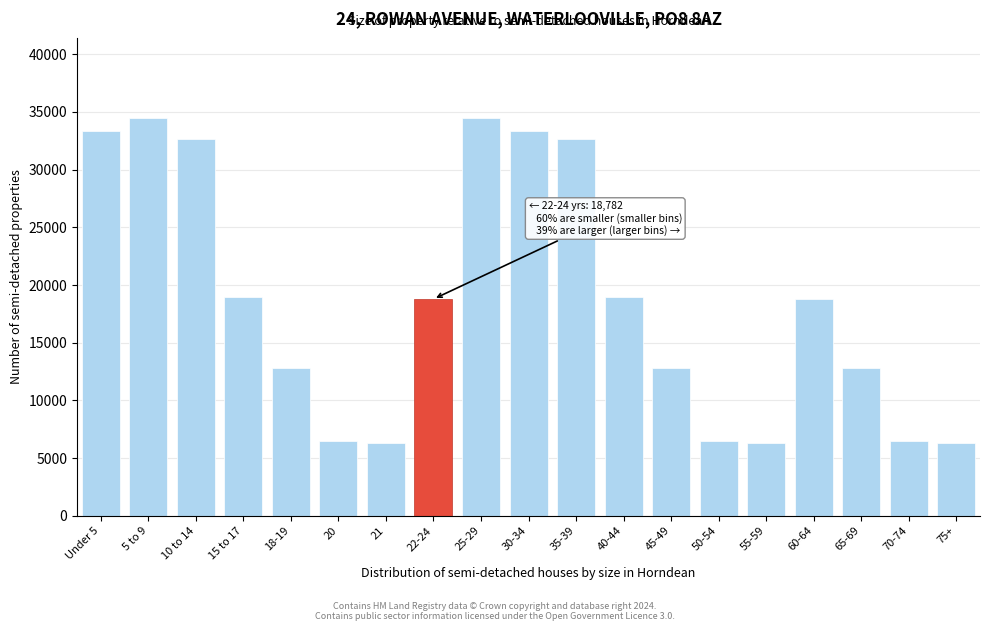

What is the change in value from 15 to 17 to 65-69?

-6107